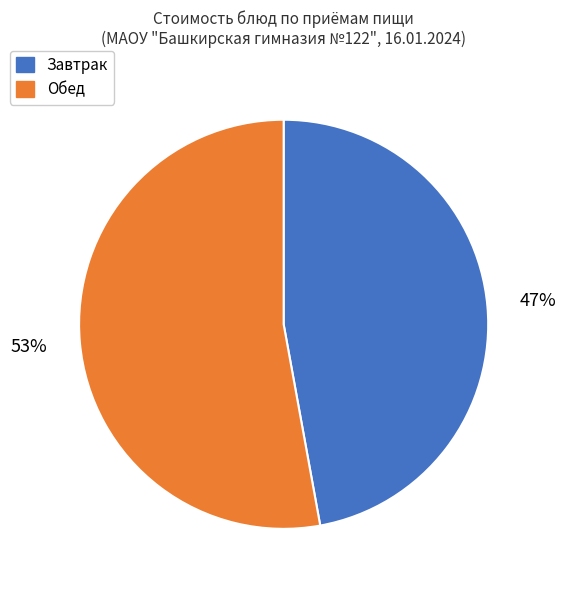

True or false: Обед accounts for 44% of the total.

False